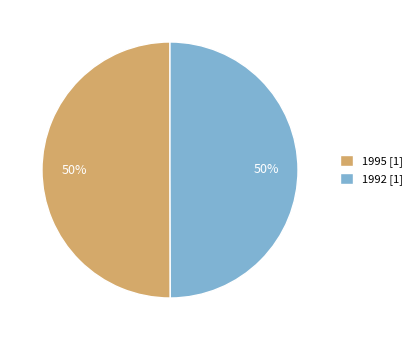

True or false: 1995 accounts for 58% of the total.

False